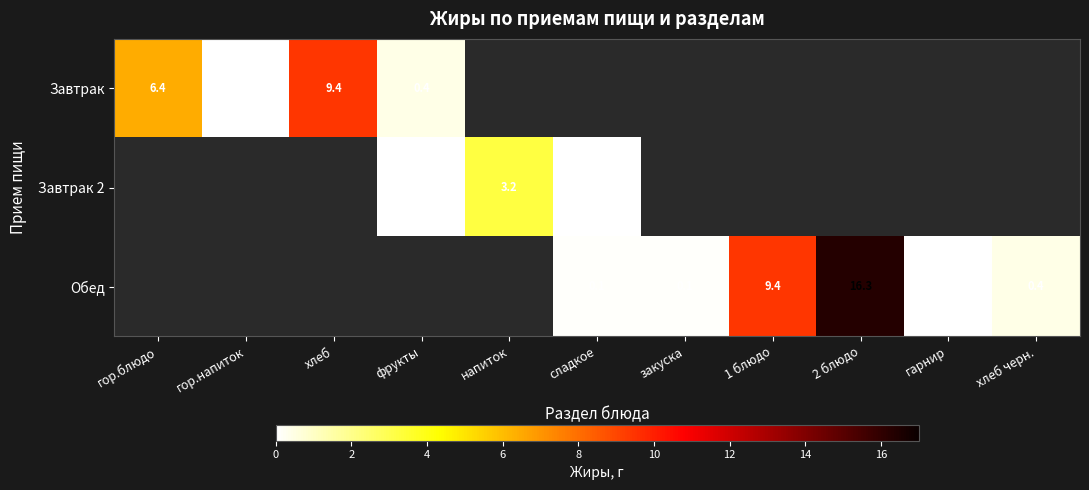

The value of Обед at хлеб черн. is 0.6. True or false?

False